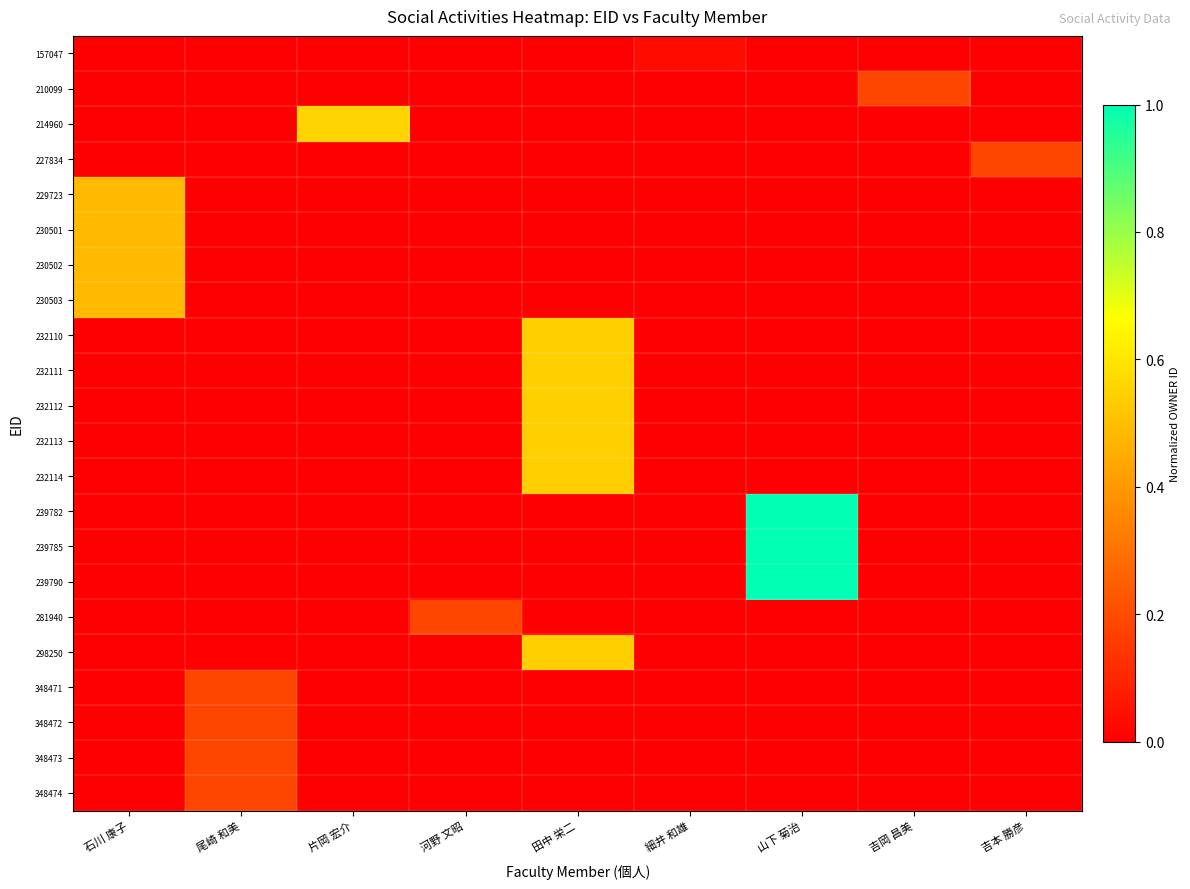

At how many categories does at least one series exceed 0?

9